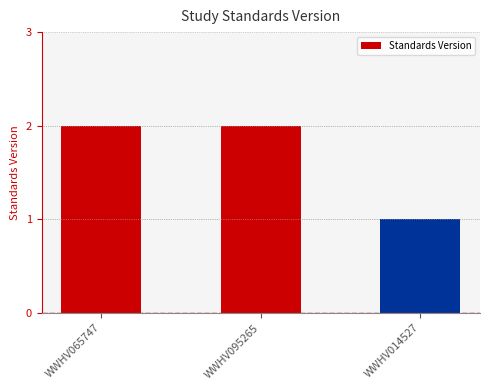

What is the maximum value shown in the chart?

2